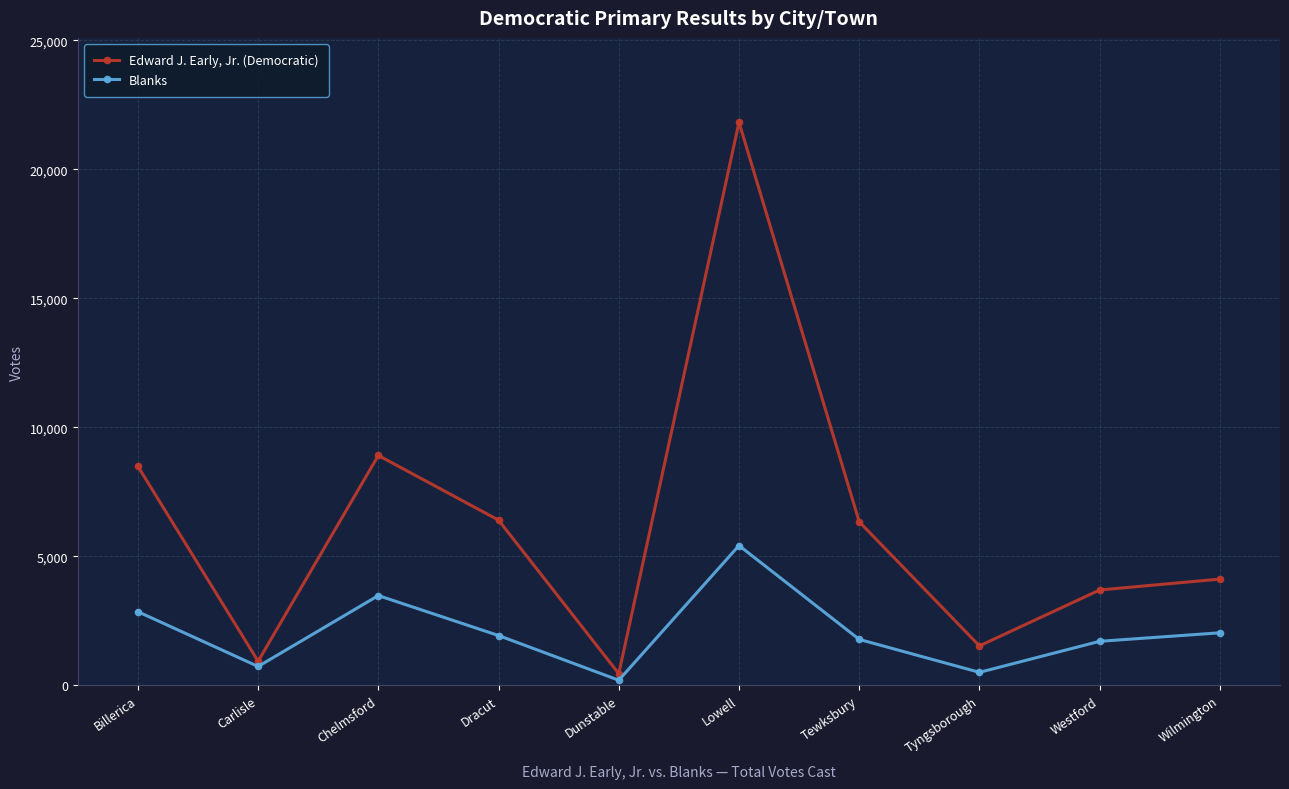

In Edward J. Early, Jr. (Democratic), how many points are lower than both neighbors (excluding endpoints)?

3